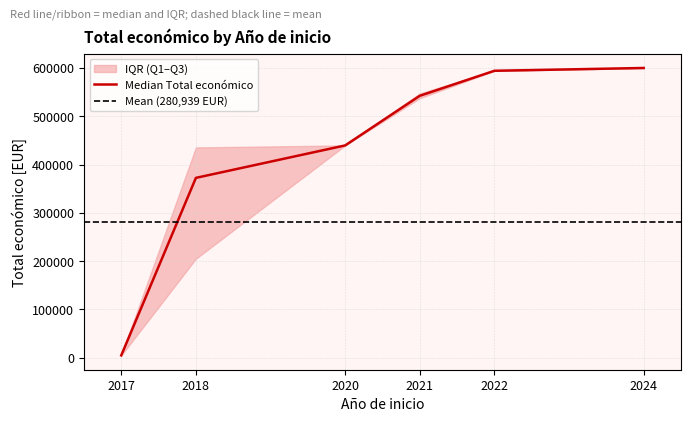

The value of Median Total económico at 2024 is 599927. True or false?

True